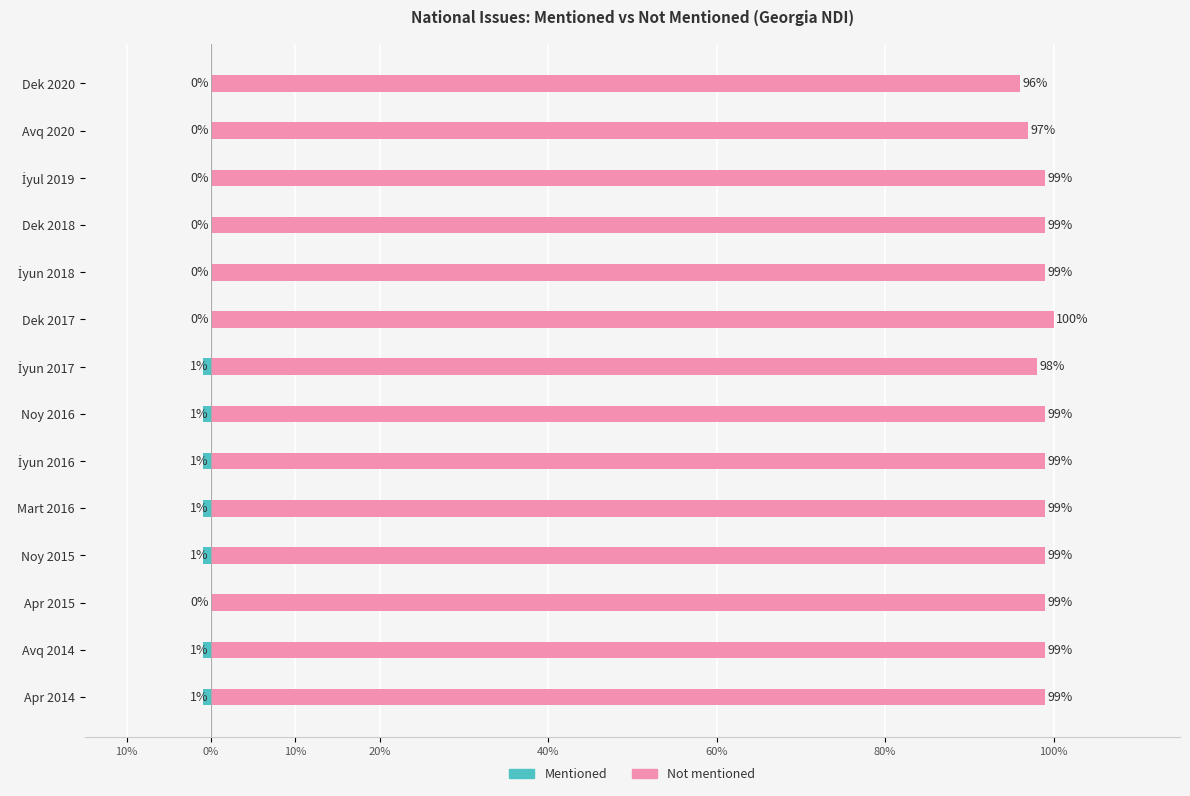

The value of Not mentioned at Dek 2020 is 30. True or false?

False